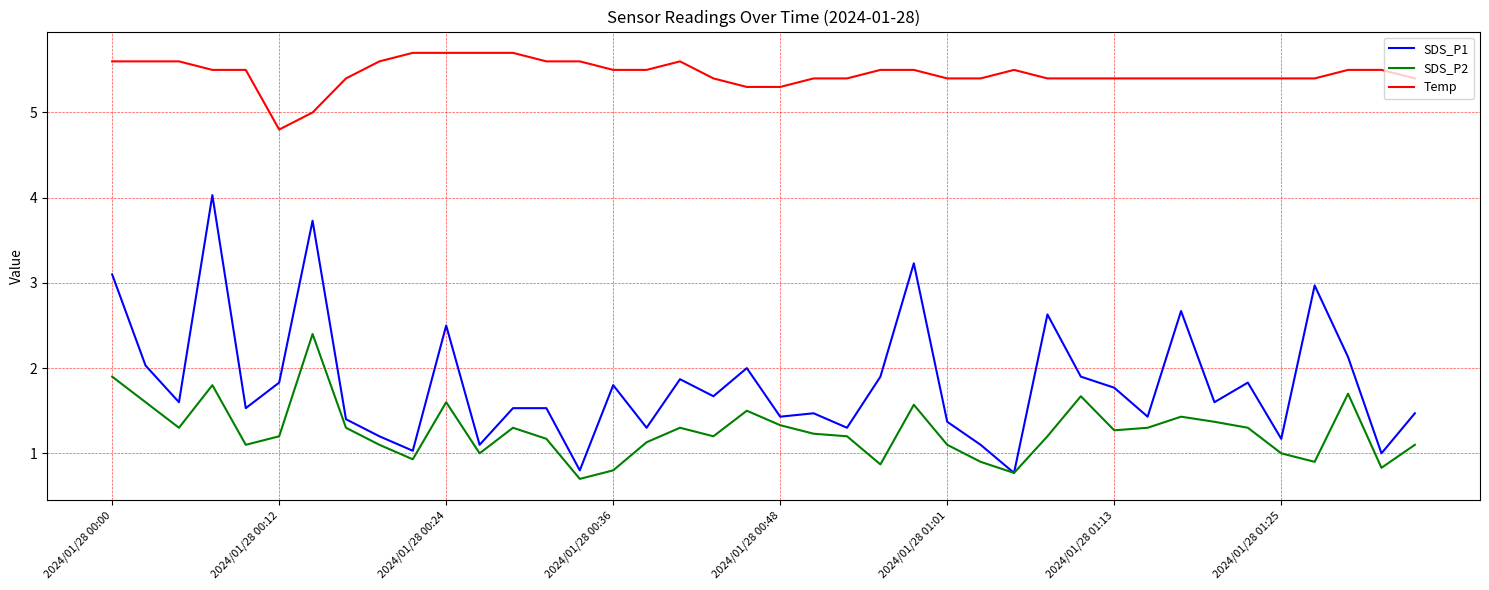

At how many categories does at least one series exceed 1?

40